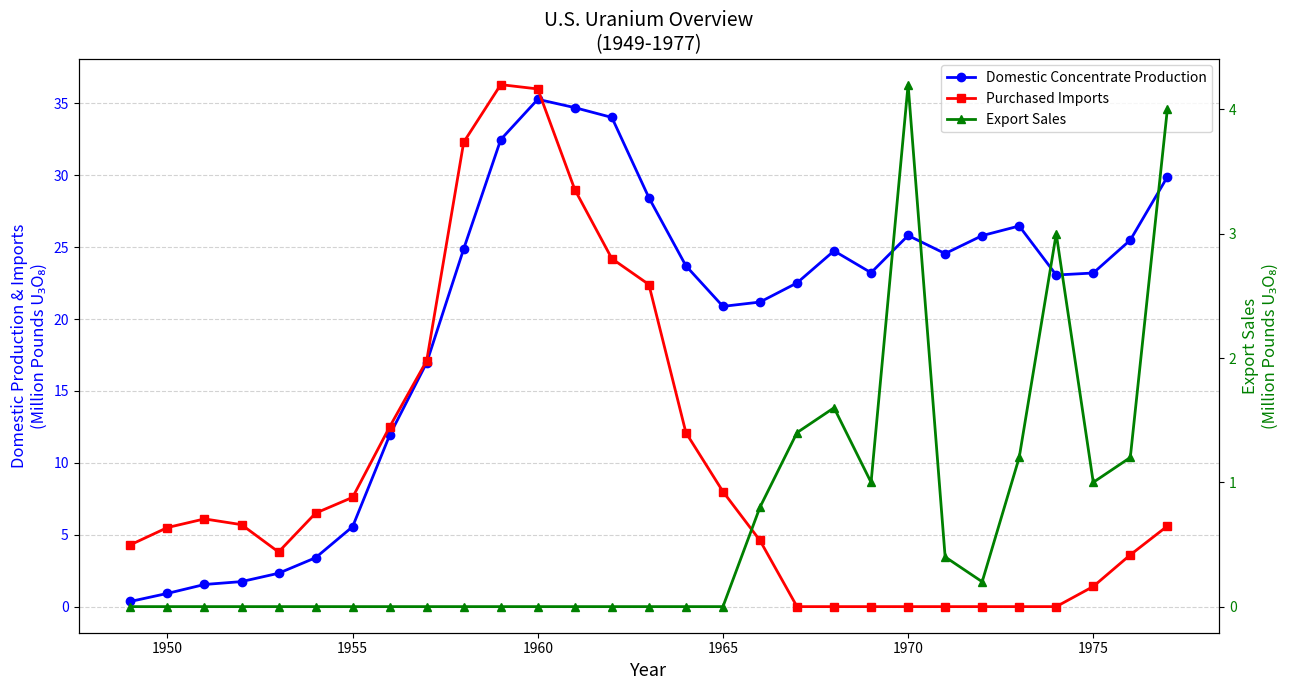

Reading right to left, transcribe all the data shown in this chart.

Domestic Concentrate Production: 29.9	25.5	23.2	23.1	26.5	25.8	24.6	25.8	23.2	24.7	22.5	21.2	20.9	23.7	28.4	34.0	34.7	35.3	32.5	24.9	17.0	11.9	5.6	3.4	2.3	1.7	1.5	0.9	0.4
Purchased Imports: 5.6	3.6	1.4	0.0	0.0	0.0	0.0	0.0	0.0	0.0	0.0	4.6	8.0	12.1	22.4	24.2	29.0	36.0	36.3	32.3	17.1	12.5	7.6	6.5	3.8	5.7	6.1	5.5	4.3
Export Sales: 4.0	1.2	1.0	3.0	1.2	0.2	0.4	4.2	1.0	1.6	1.4	0.8	0.0	0.0	0.0	0.0	0.0	0.0	0.0	0.0	0.0	0.0	0.0	0.0	0.0	0.0	0.0	0.0	0.0